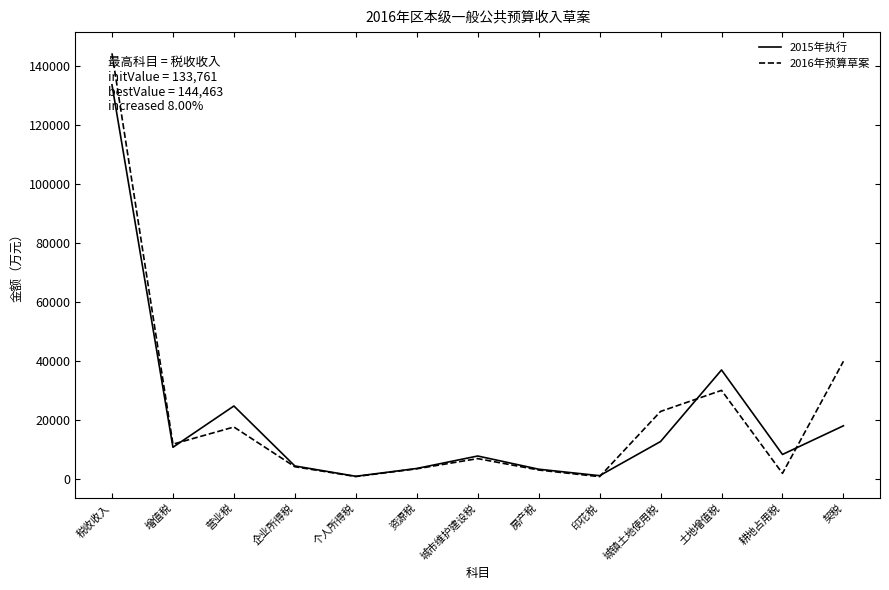

Between 营业税 and 耕地占用税, which is larger?

营业税